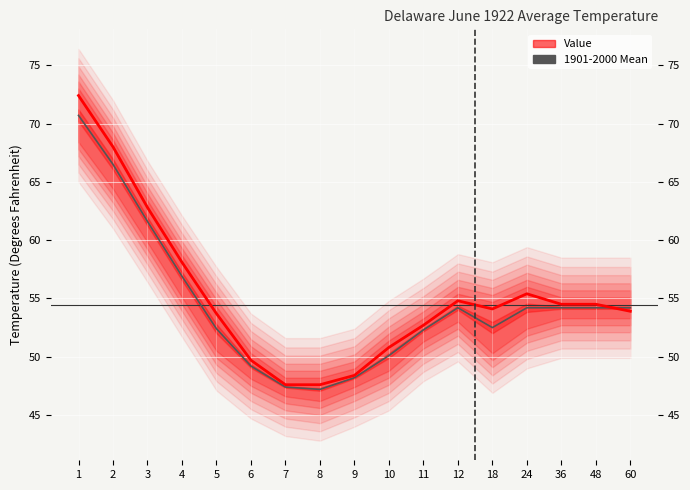

List the series in order of their overall mean, lowest first.

1901-2000 Mean, Value